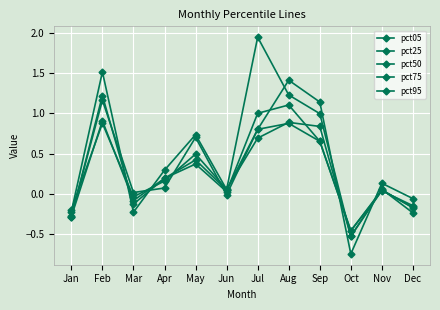

How many categories are shown in the chart?

12